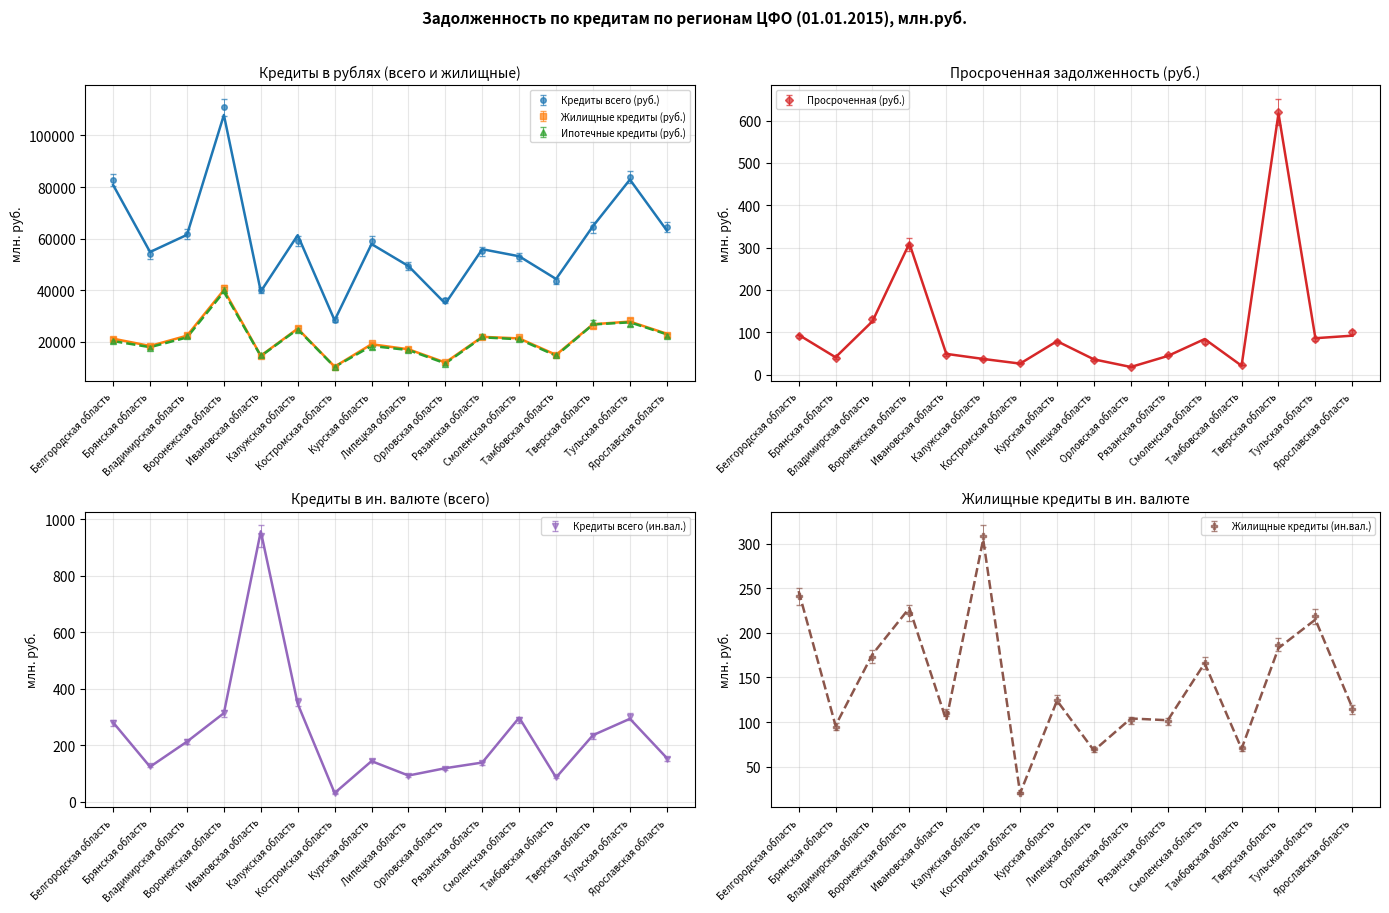

What is the value of the Жилищные кредиты (ин.вал.) point at the 6th from the left?

305